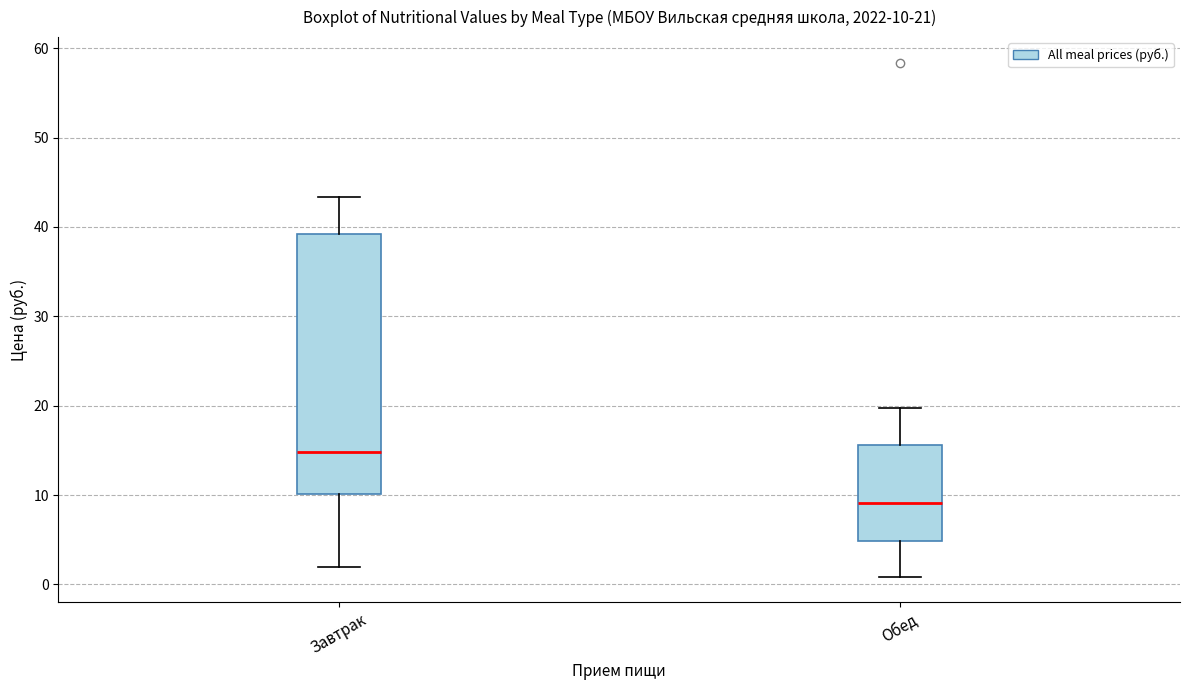

Comparing the boxes themselves (not the whiskers), which one is the tallest?

Завтрак